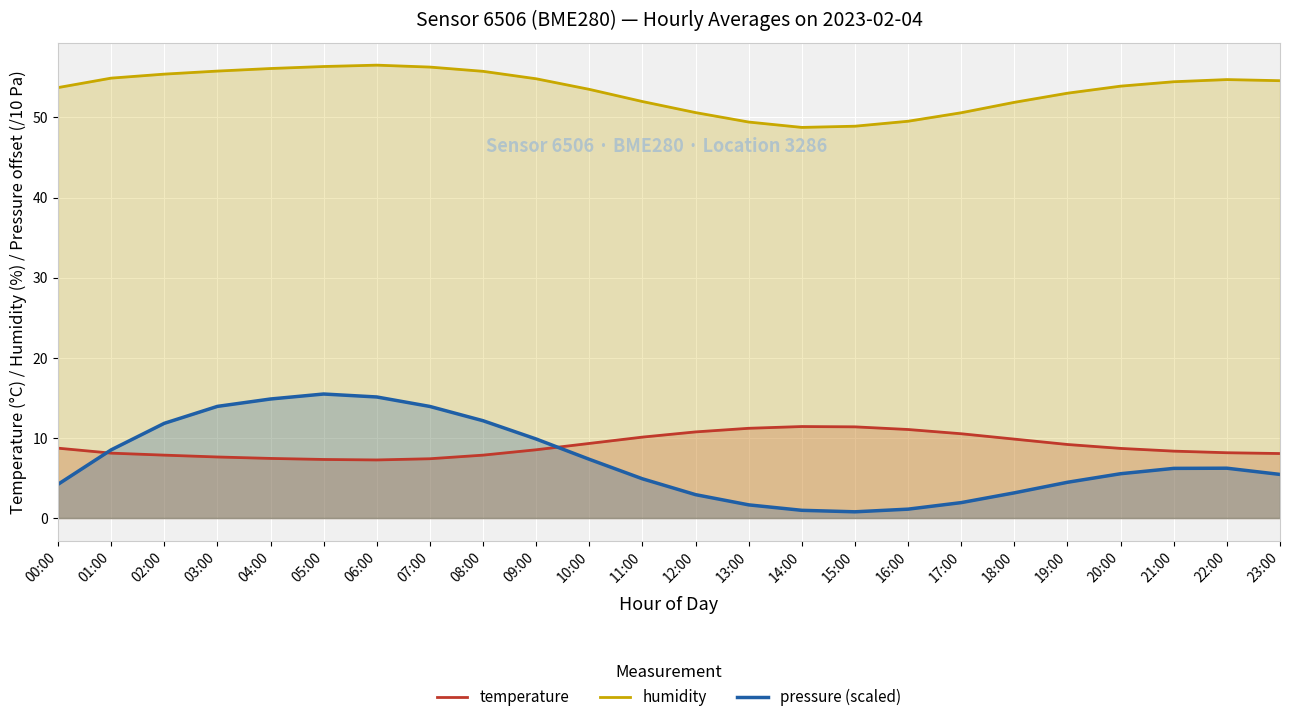

At which label does pressure (scaled) reach its peak?

05:00